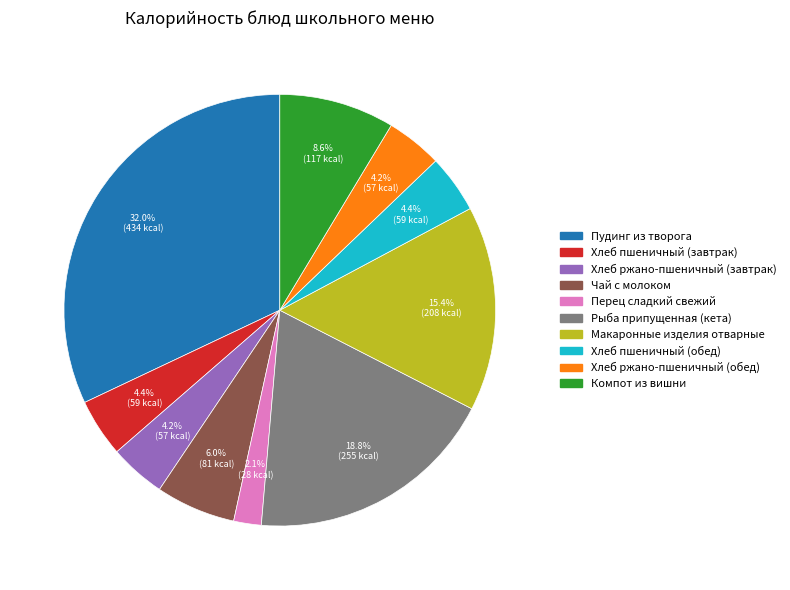

Which category has the smallest portion of the pie?

Перец сладкий свежий